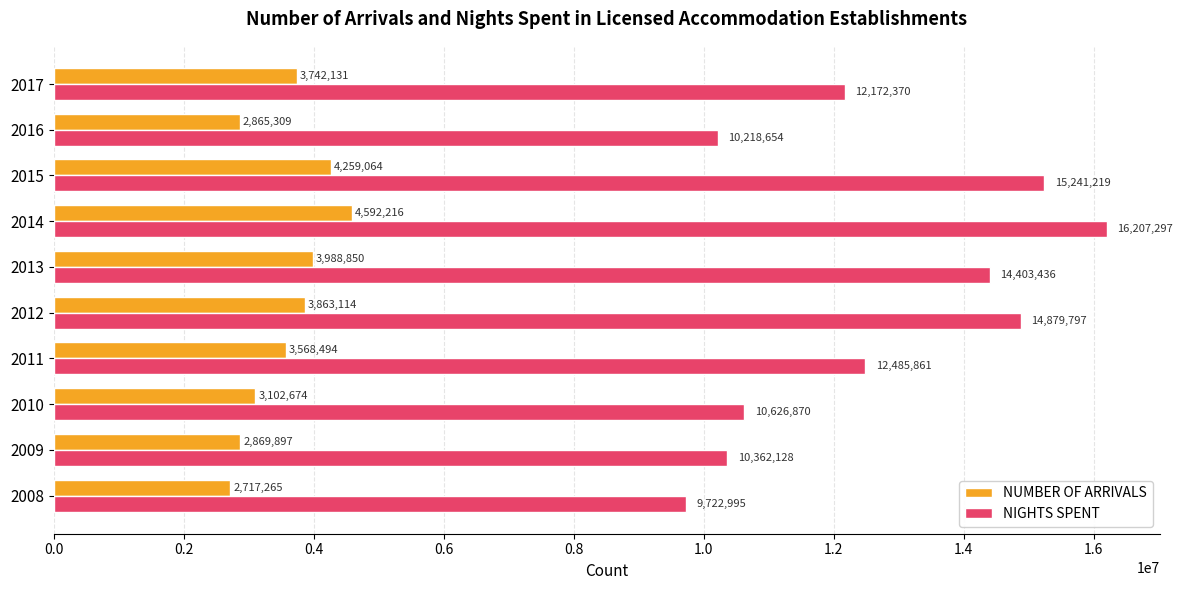

At which category does the chart reach its peak across all series?

2014